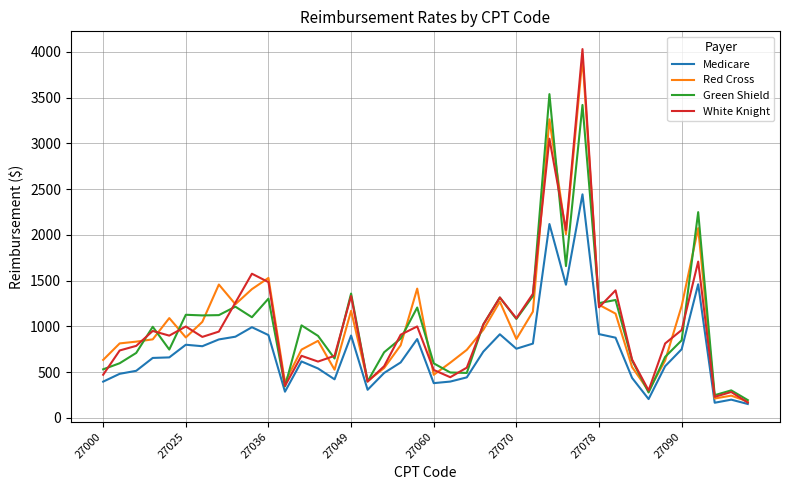

Which series has the widest spread of values?

White Knight